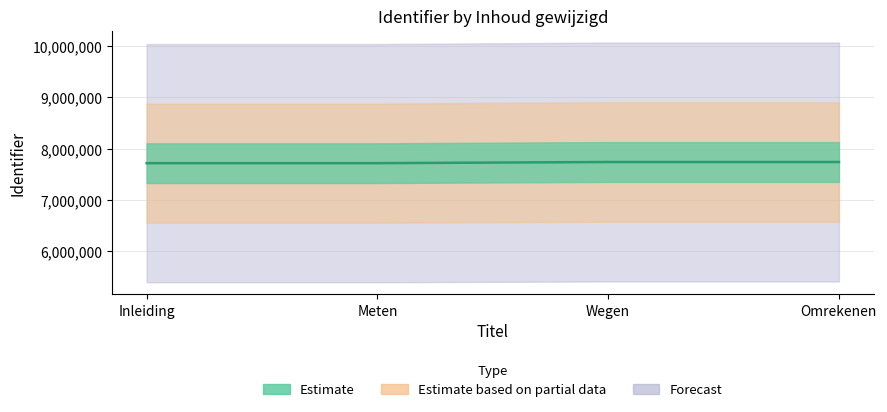

Is it true that the value at Wegen is 10768046?

False